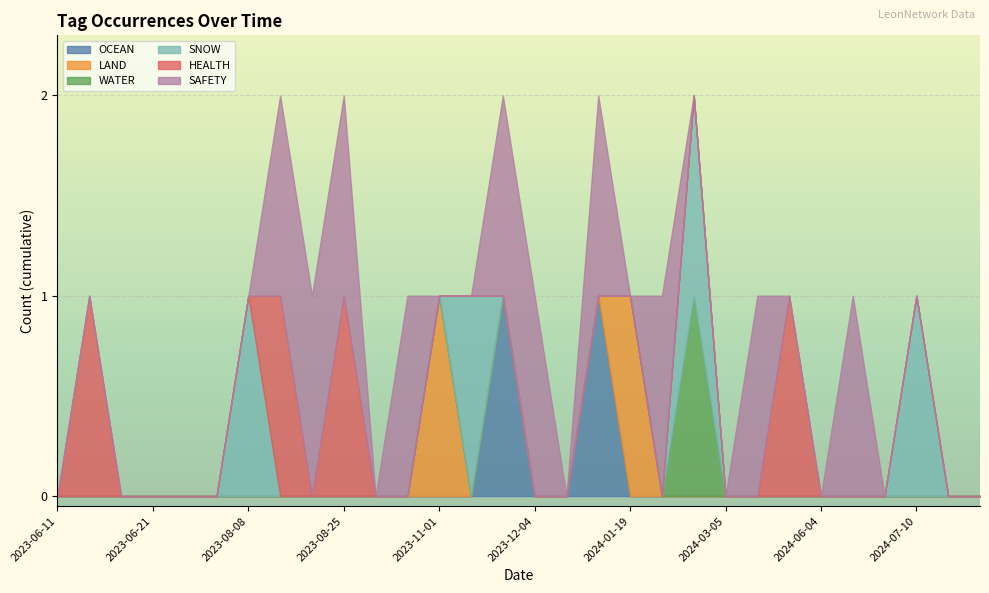

How many lines are shown in the chart?

6